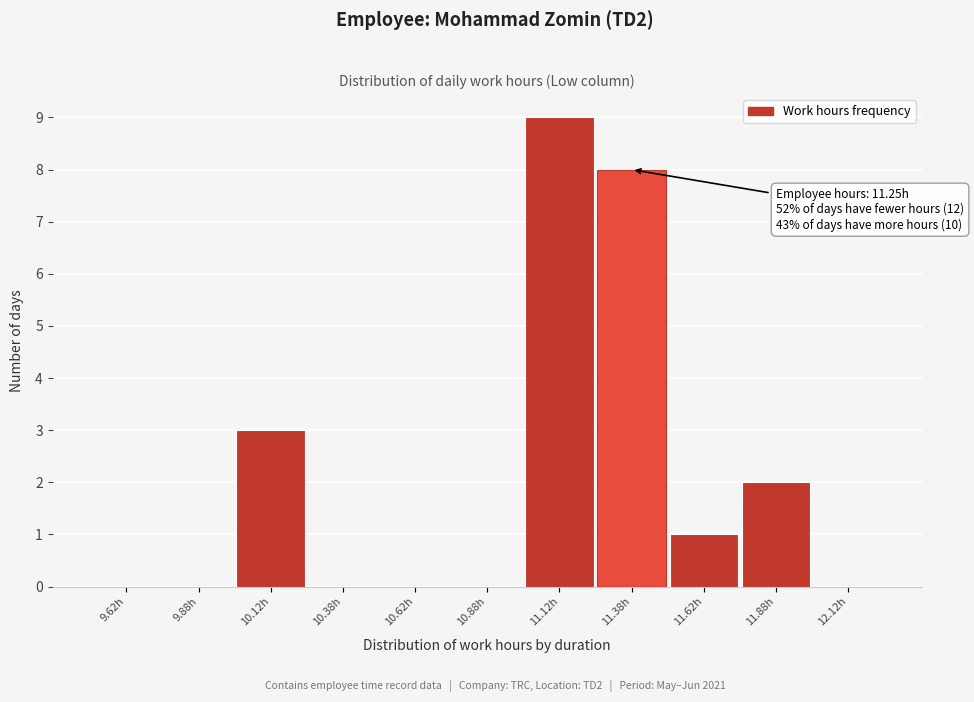

Which range on the x-axis has the tallest bar?

11.00 to 11.25